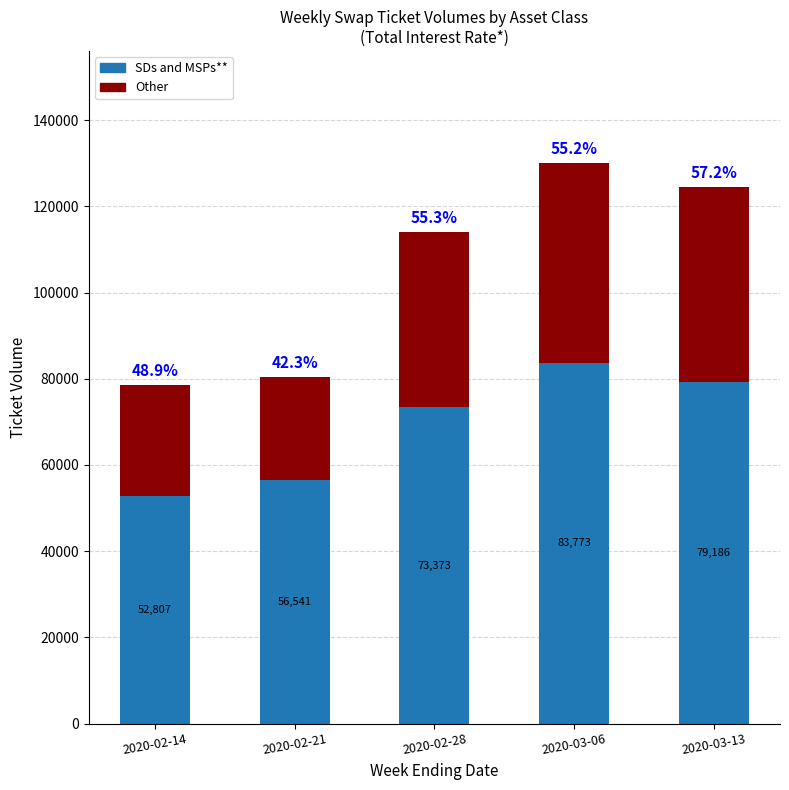

At which category is the sum across all series the highest?

2020-03-06